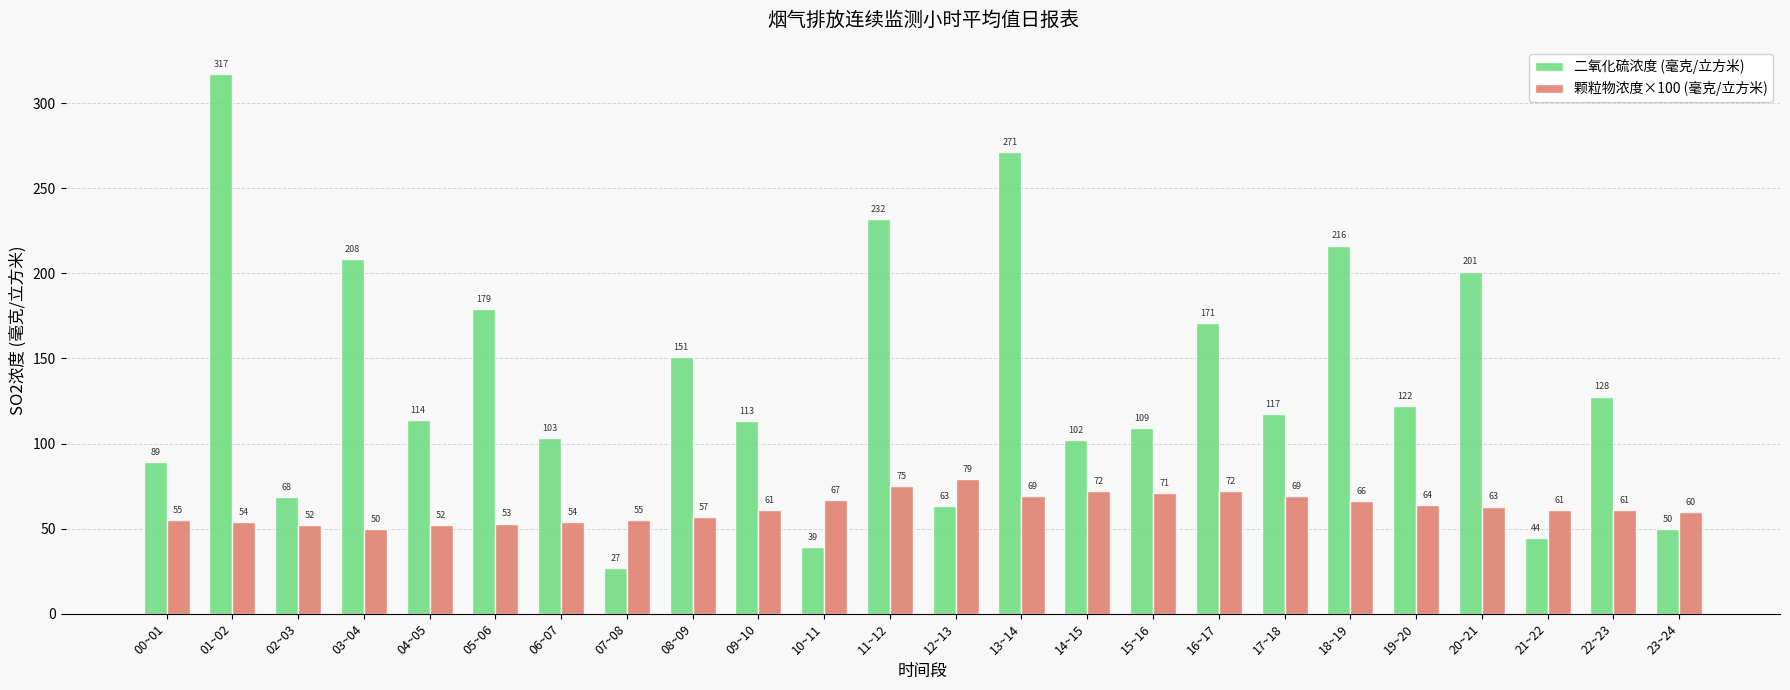

List the series in order of their overall mean, lowest first.

颗粒物浓度×100 (毫克/立方米), 二氧化硫浓度 (毫克/立方米)